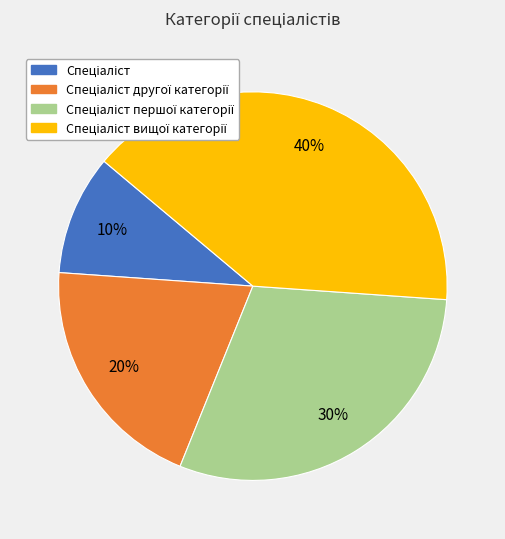

To the nearest percent, what is the difference between the largest and smallest slice percentages?

30%